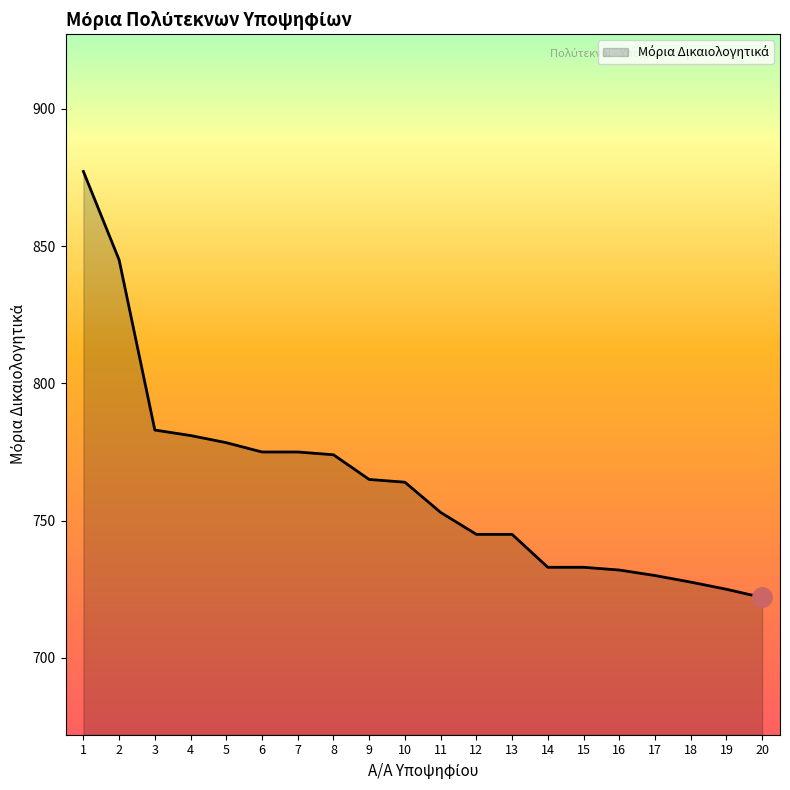

Approximately how many times larger is the value at 8 compared to 5?

1.0